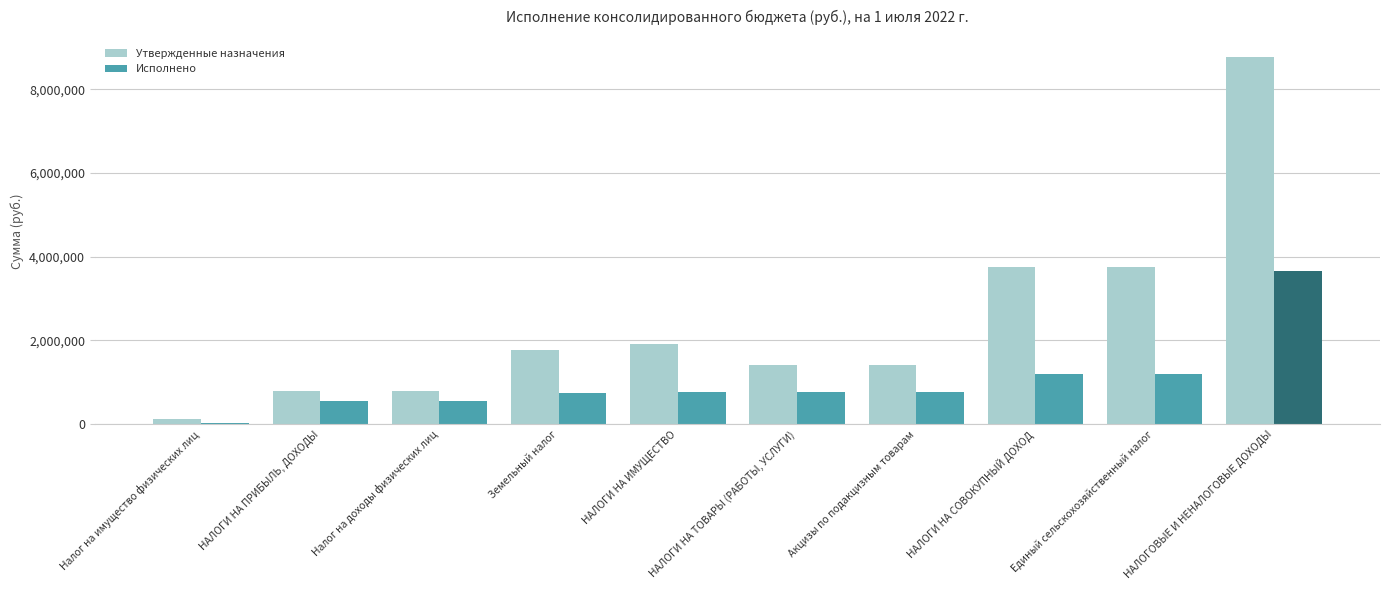

The Утвержденные назначения series shows 643375.6 at НАЛОГИ НА ТОВАРЫ (РАБОТЫ, УСЛУГИ). True or false?

False